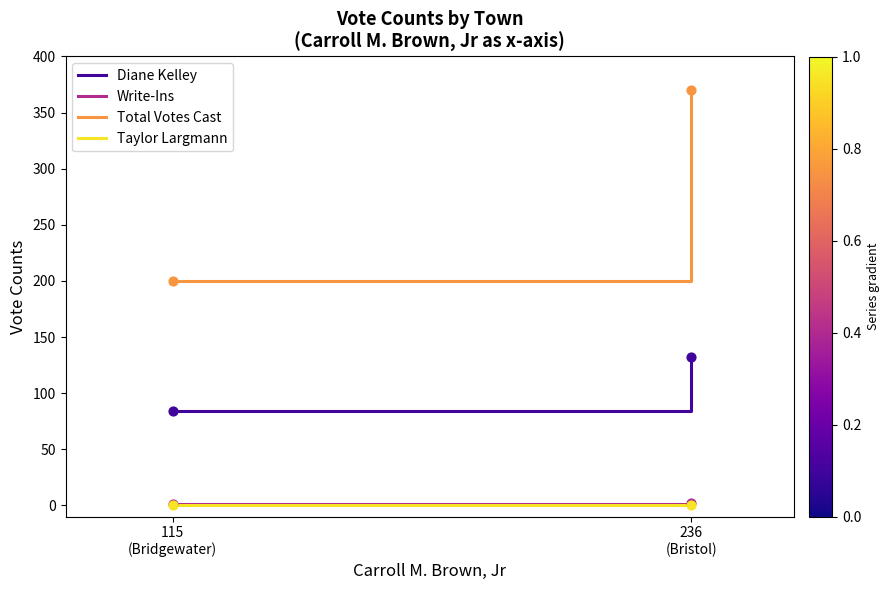

What is the total value across all series at 115
(Bridgewater)?

285